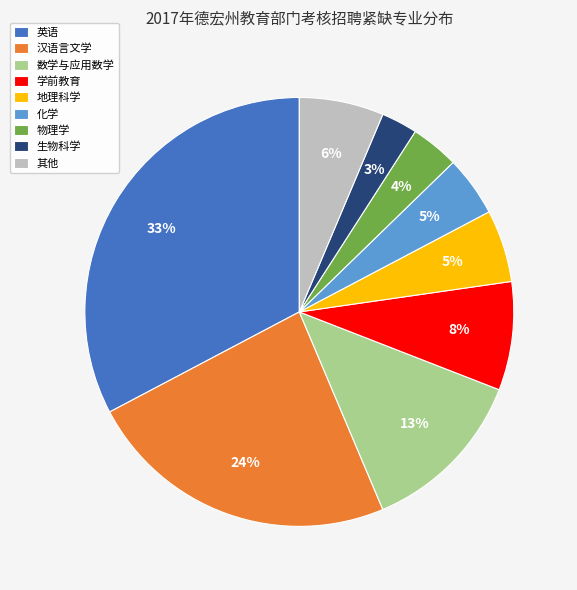

Count the number of slices in the pie.

9